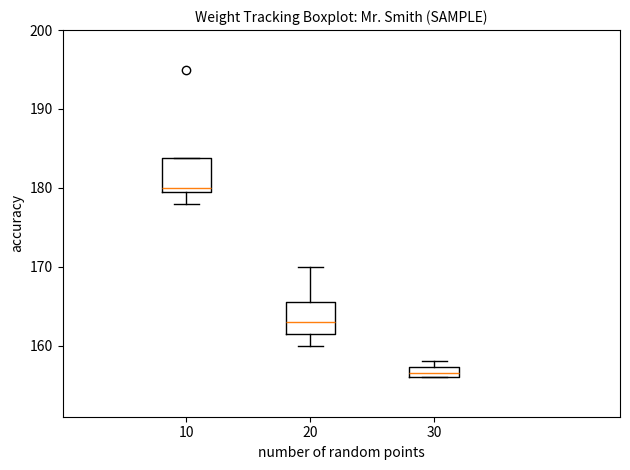

Which box's median line is the highest?

10